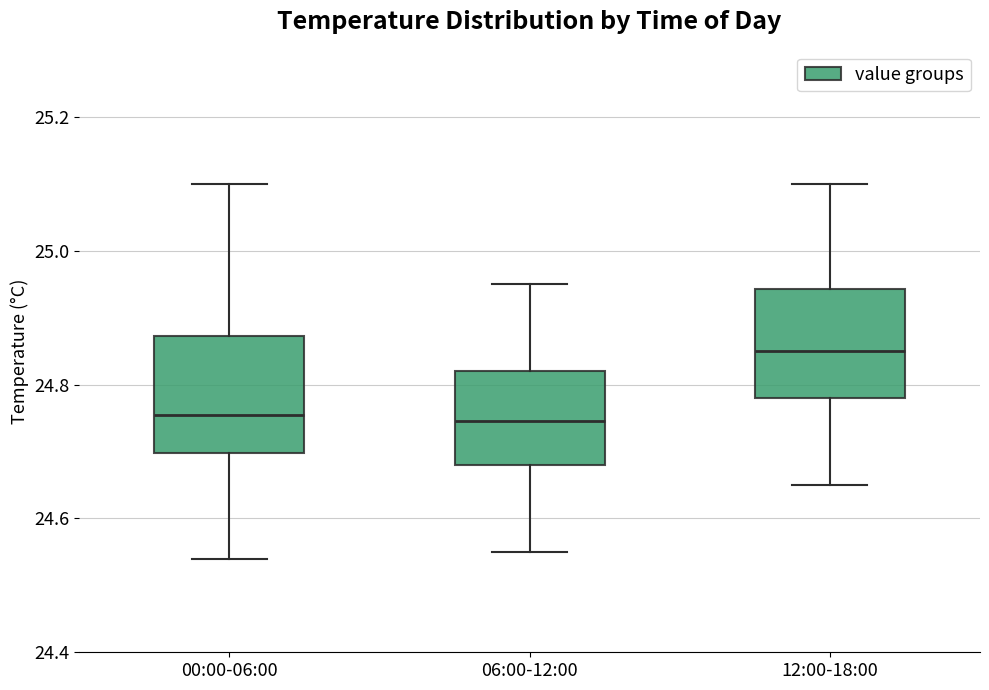

Where is the lower edge of the box for 06:00-12:00 on the y-axis? The values are not printed on the chart, so give them approximately, as read against the axis.

24.68